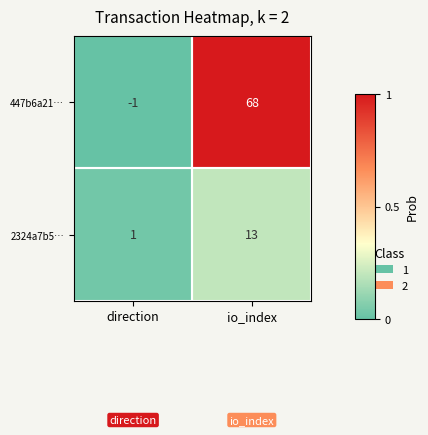

What is the spread (max minus min) of values at io_index?

55